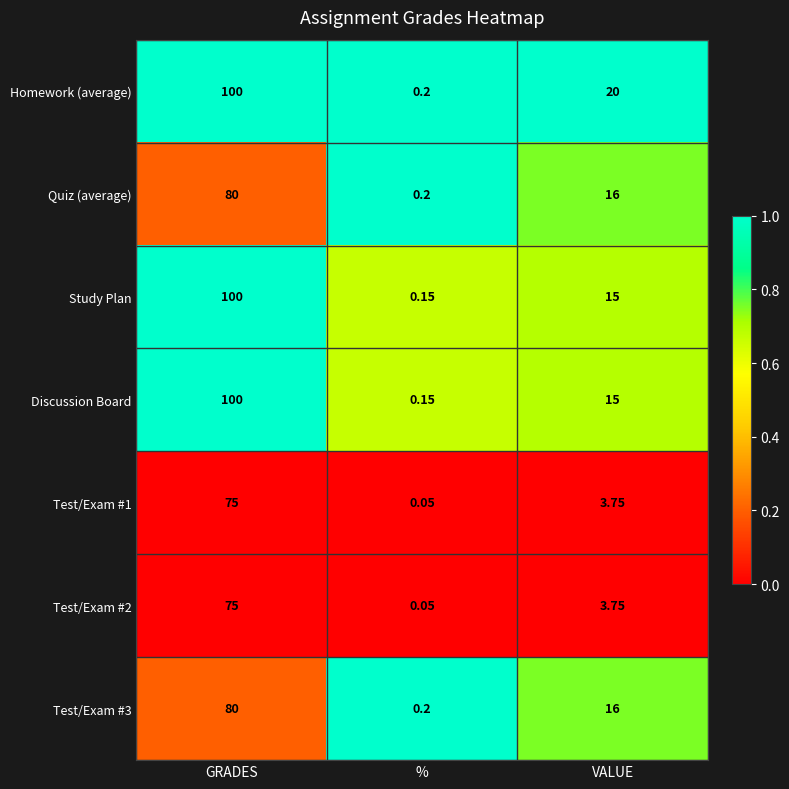

List the labels in order of Homework (average) value, smallest first.

%, VALUE, GRADES